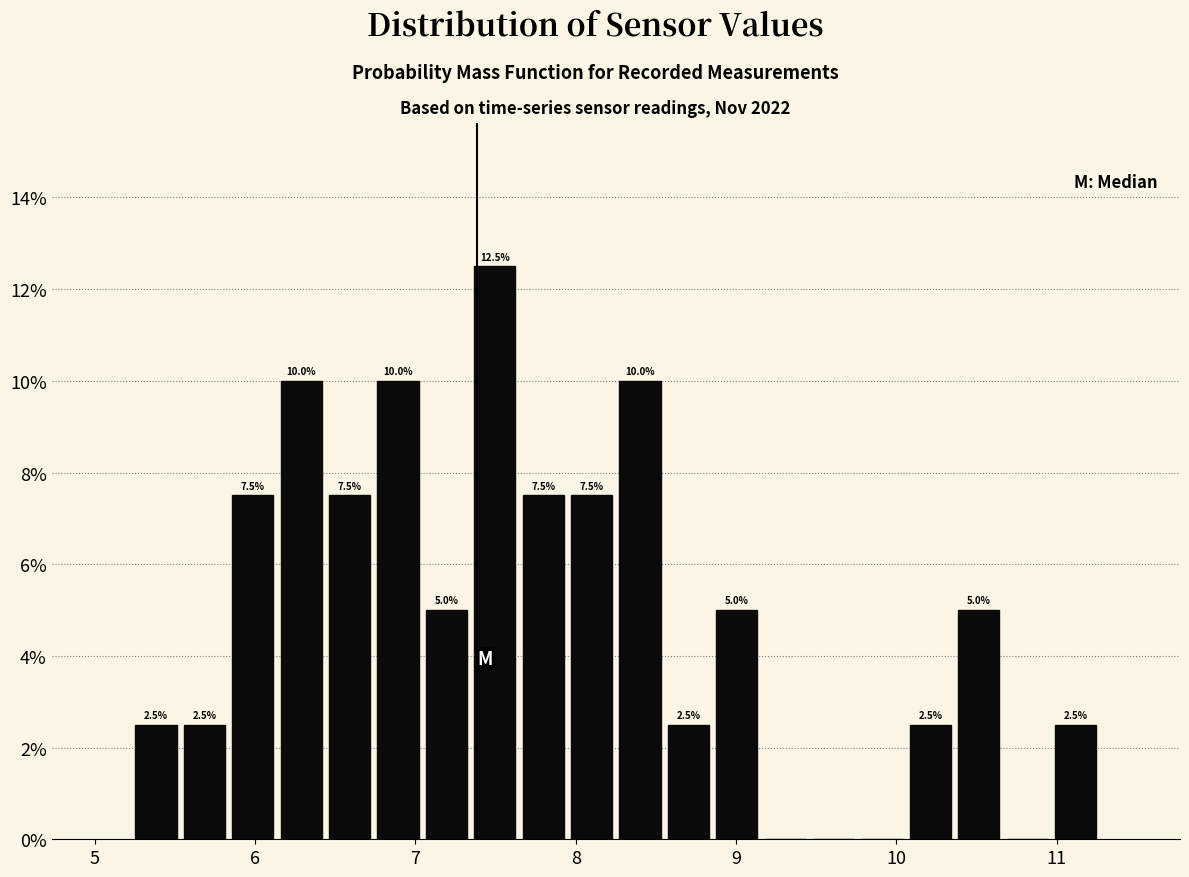

Around what value on the x-axis is the tallest bar? Give the approximate position of its centre, as read against the axis.

7.5